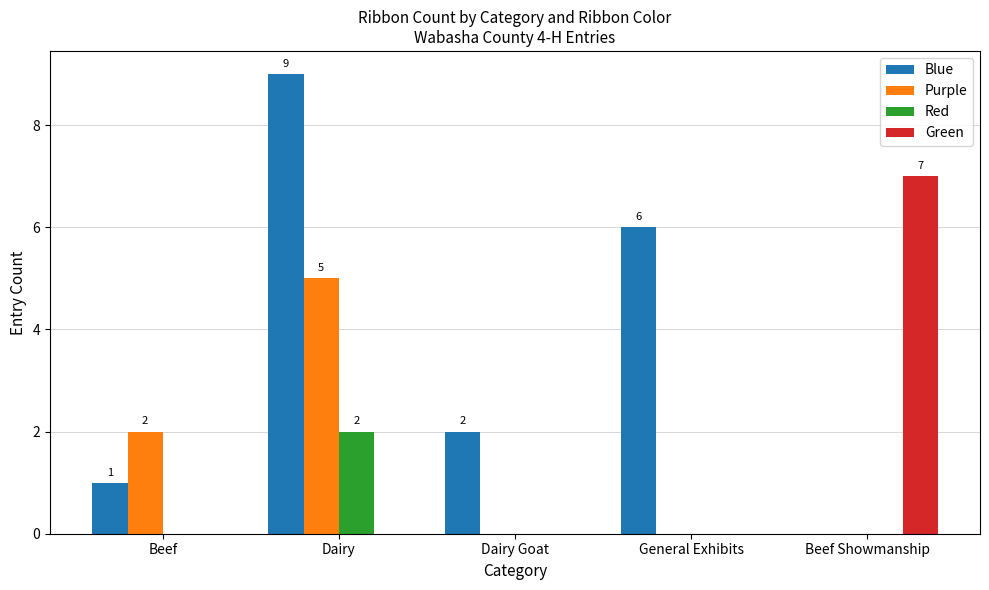

What is the approximate value of Green at Beef Showmanship?

7